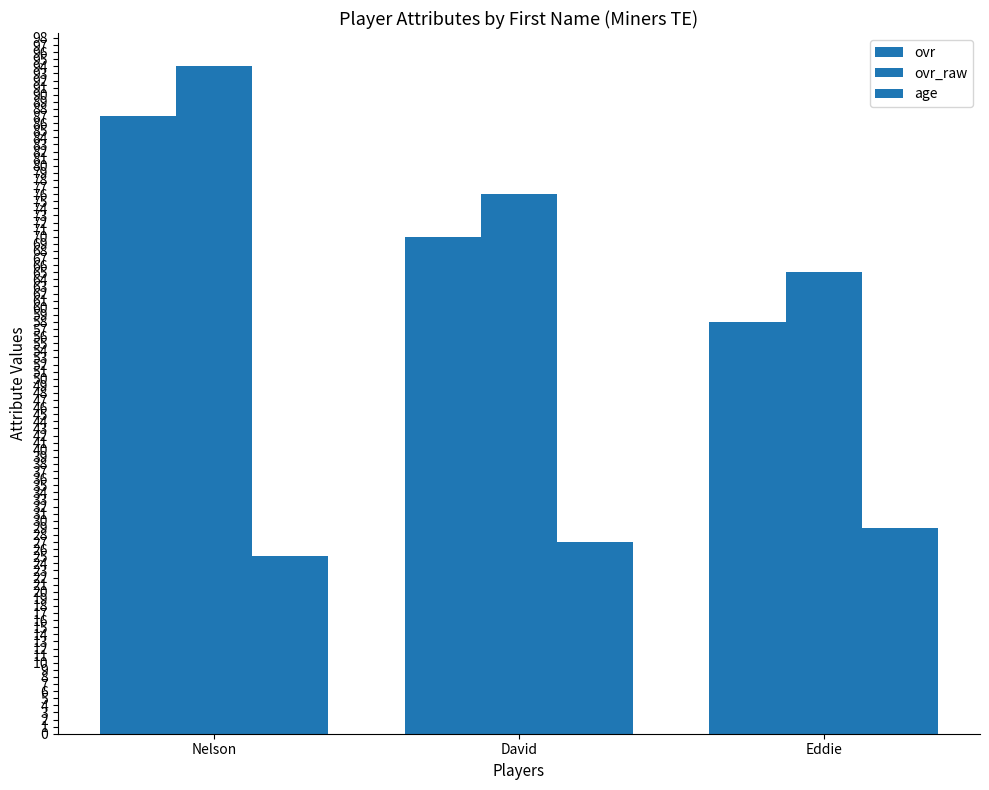

At which label does age reach its peak?

Eddie